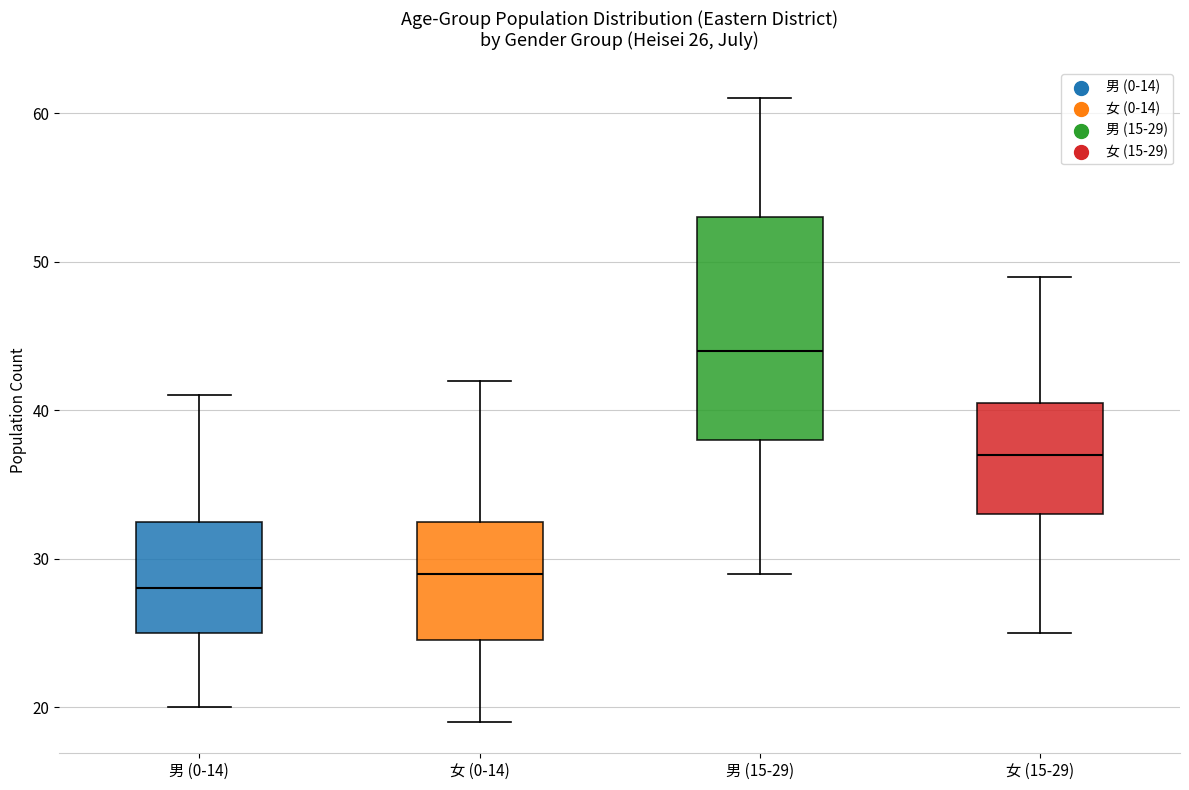

Which box is the tallest, from its lower edge to its upper edge?

男 (15-29)